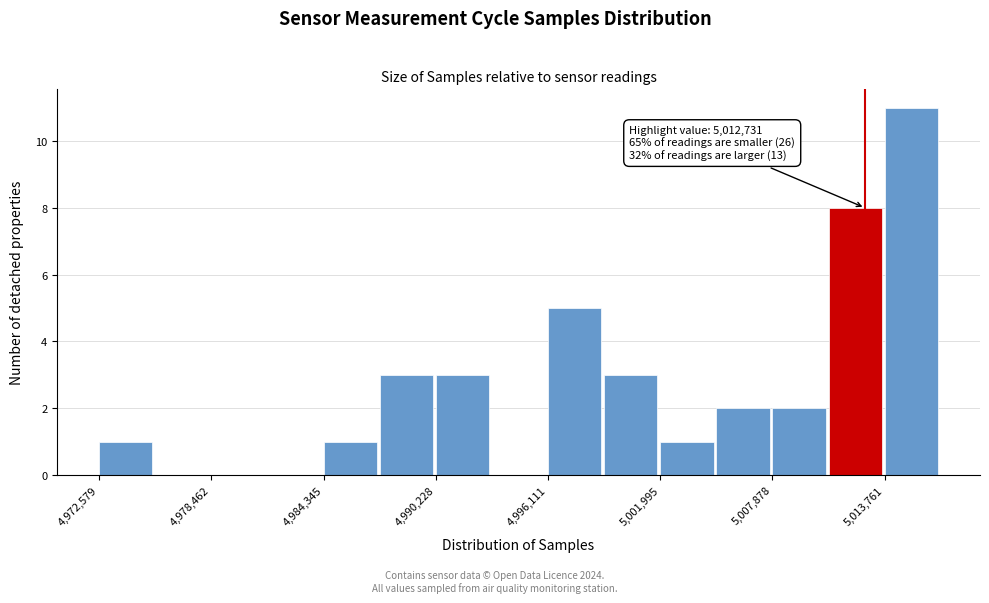

Read against the x-axis, roughly where is the centre of the tallest bar?

5015000